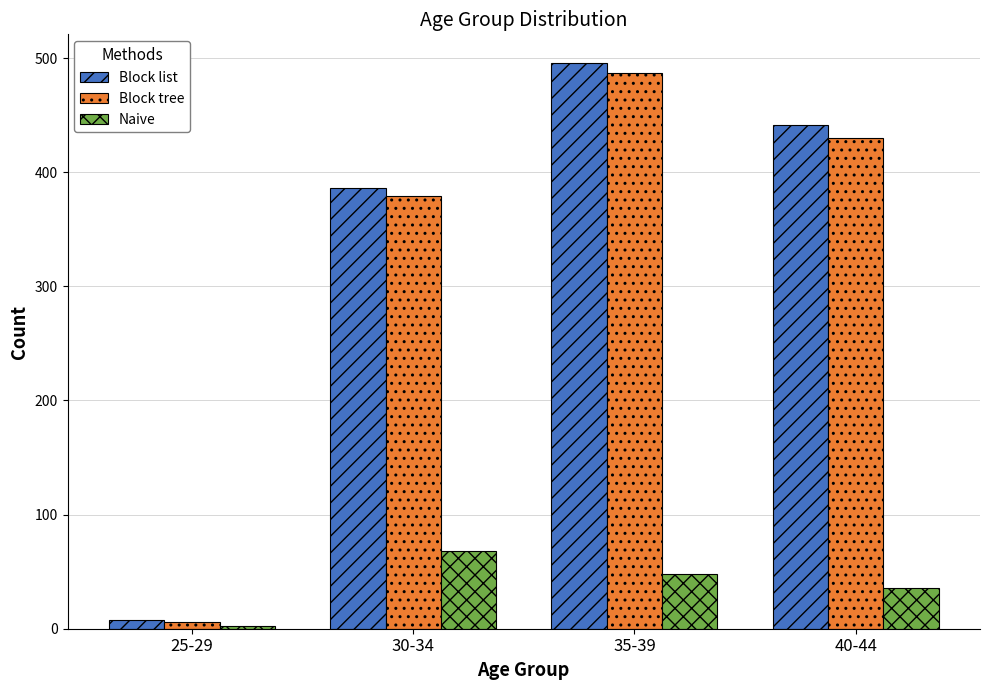

At which label does Block tree reach its minimum?

25-29